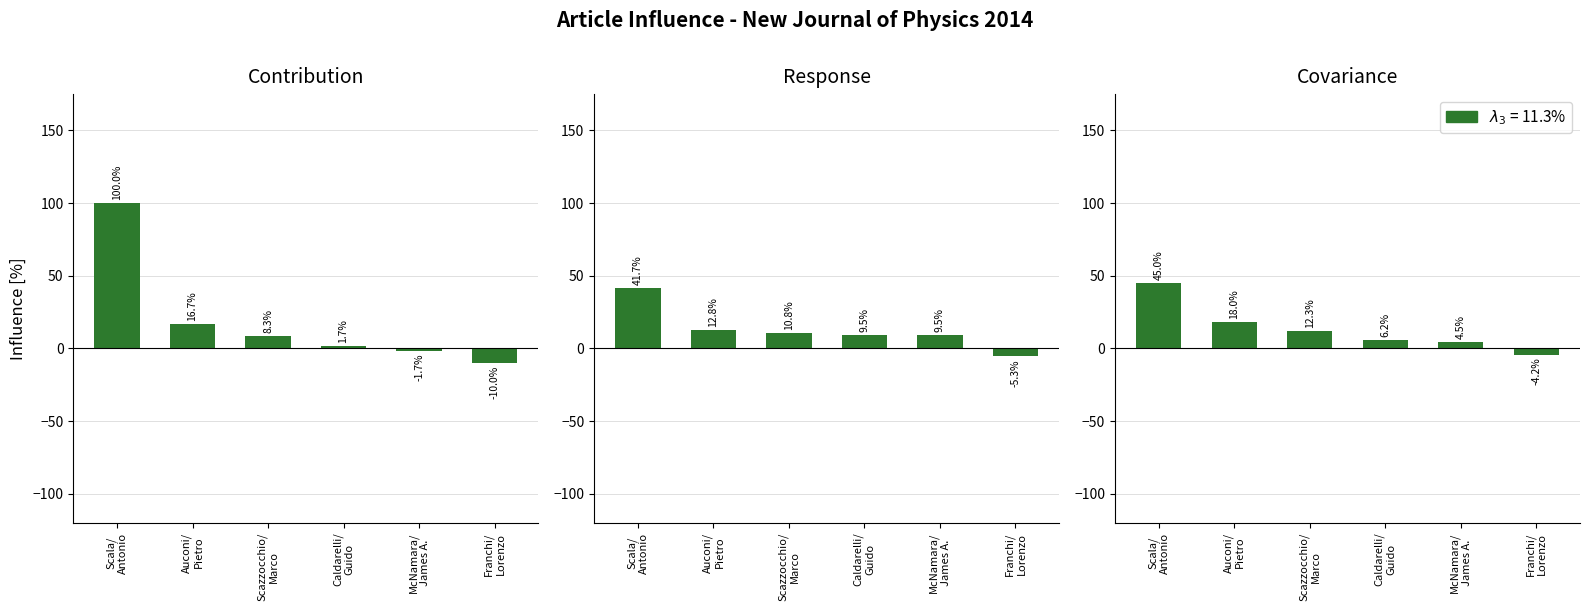

What is the label of the 6th bar from the left?

Franchi/
Lorenzo